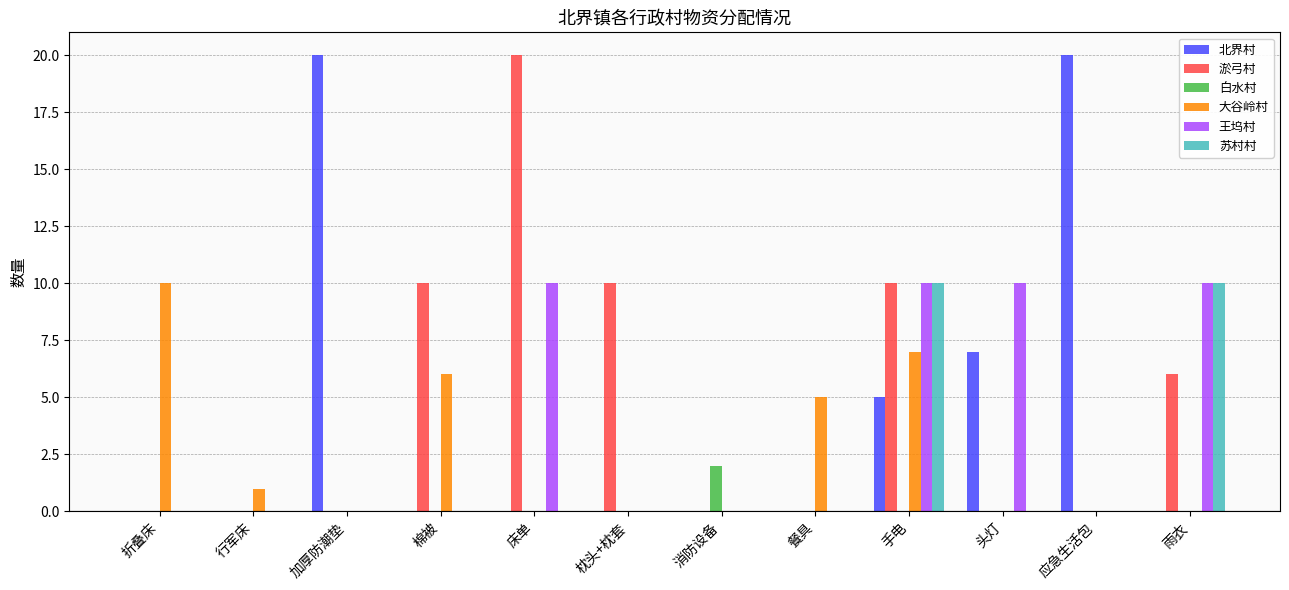

Reading left to right, transcribe all the data shown in this chart.

北界村: 0	0	20	0	0	0	0	0	5	7	20	0
淤弓村: 0	0	0	10	20	10	0	0	10	0	0	6
白水村: 0	0	0	0	0	0	2	0	0	0	0	0
大谷岭村: 10	1	0	6	0	0	0	5	7	0	0	0
王坞村: 0	0	0	0	10	0	0	0	10	10	0	10
苏村村: 0	0	0	0	0	0	0	0	10	0	0	10